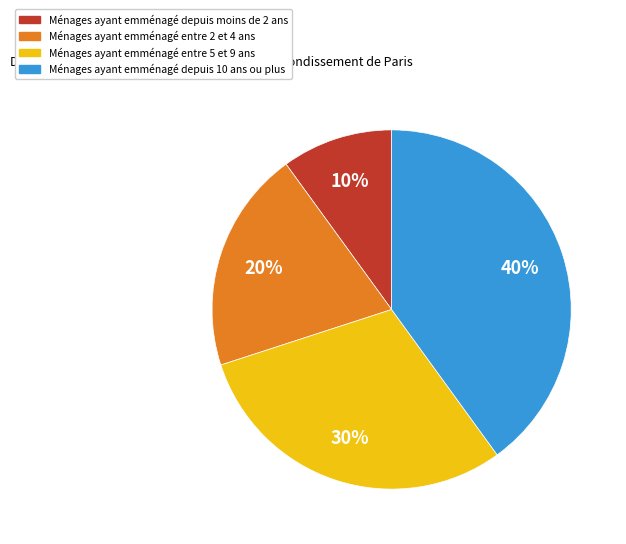

Which slice is the smallest?

Ménages ayant emménagé depuis moins de 2 ans